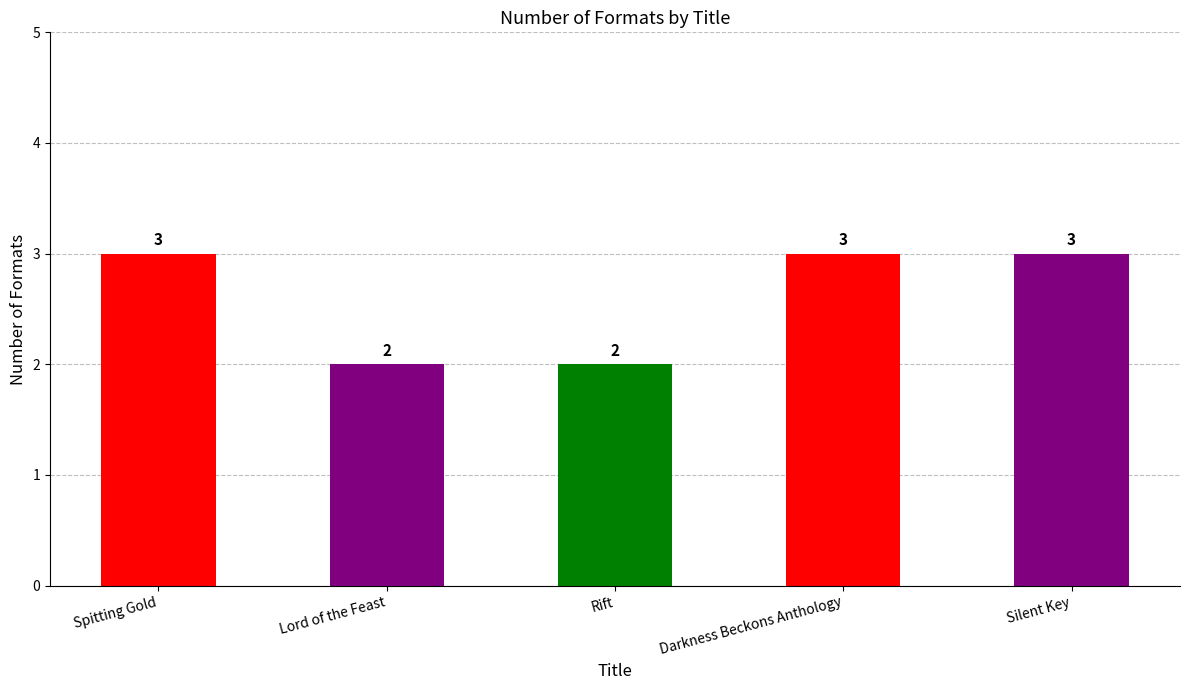

The value at Lord of the Feast is 2. True or false?

True